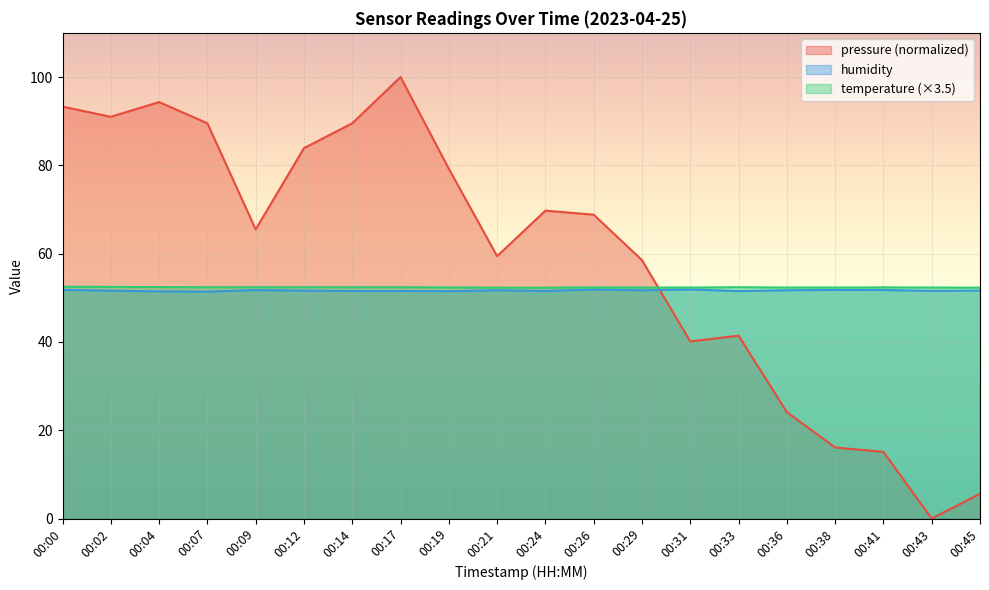

Reading right to left, extract all data points from this chart.

pressure: 5.6	0.0	15.1	16.1	24.1	41.4	40.1	58.5	68.8	69.7	59.4	79.2	100.0	89.5	83.9	65.5	89.5	94.3	91.0	93.3
humidity: 51.6	51.6	51.8	51.8	51.7	51.5	51.9	51.7	51.9	51.5	51.7	51.5	51.5	51.5	51.6	51.8	51.4	51.5	51.6	51.8
temperature: 52.3	52.3	52.4	52.3	52.3	52.4	52.3	52.3	52.4	52.3	52.3	52.4	52.4	52.4	52.4	52.4	52.4	52.4	52.5	52.5